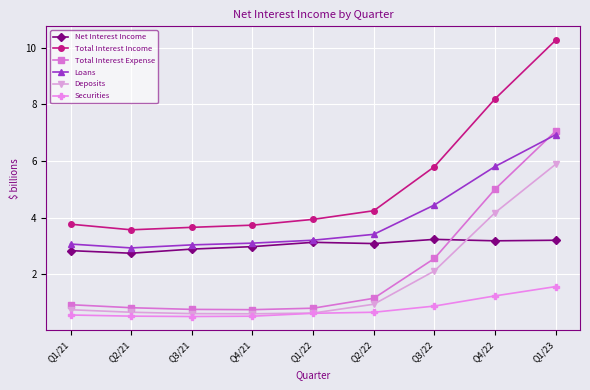

What is the label of the 8th point from the left?

Q4/22